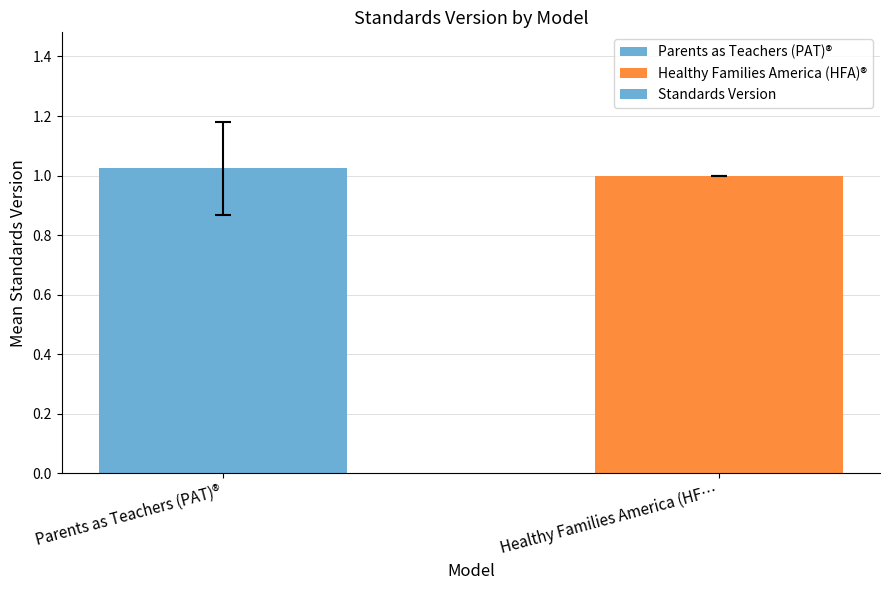

How many bars are there in total?

2